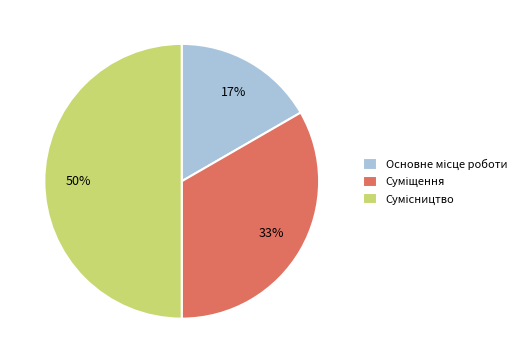

How many slices are in this pie chart?

3